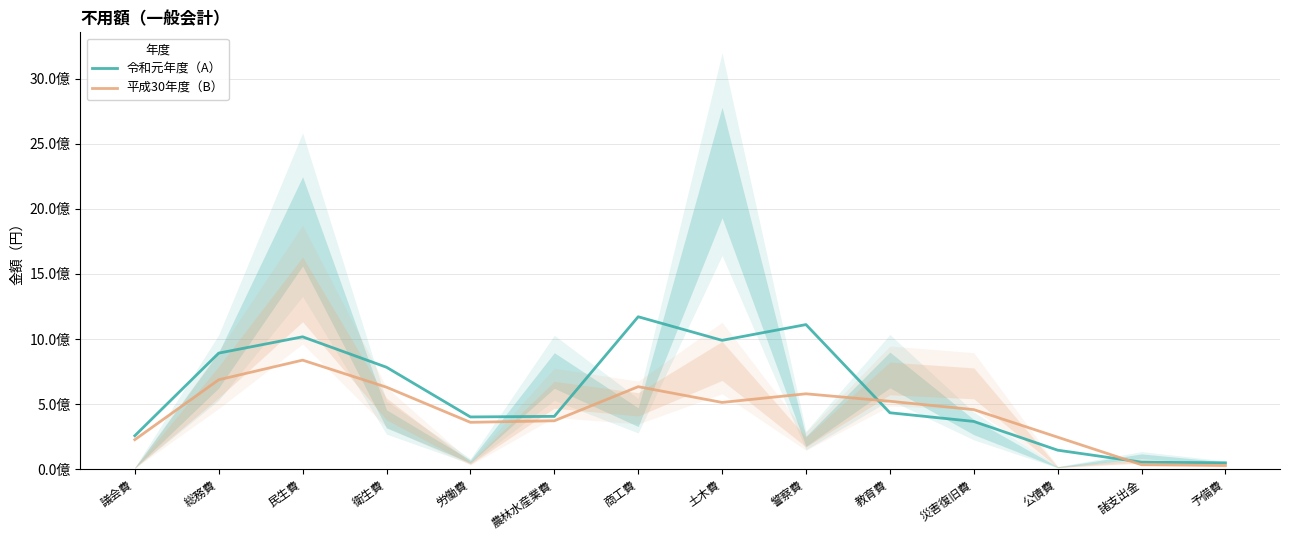

What is the minimum value for 令和元年度（A）?

48815566.7